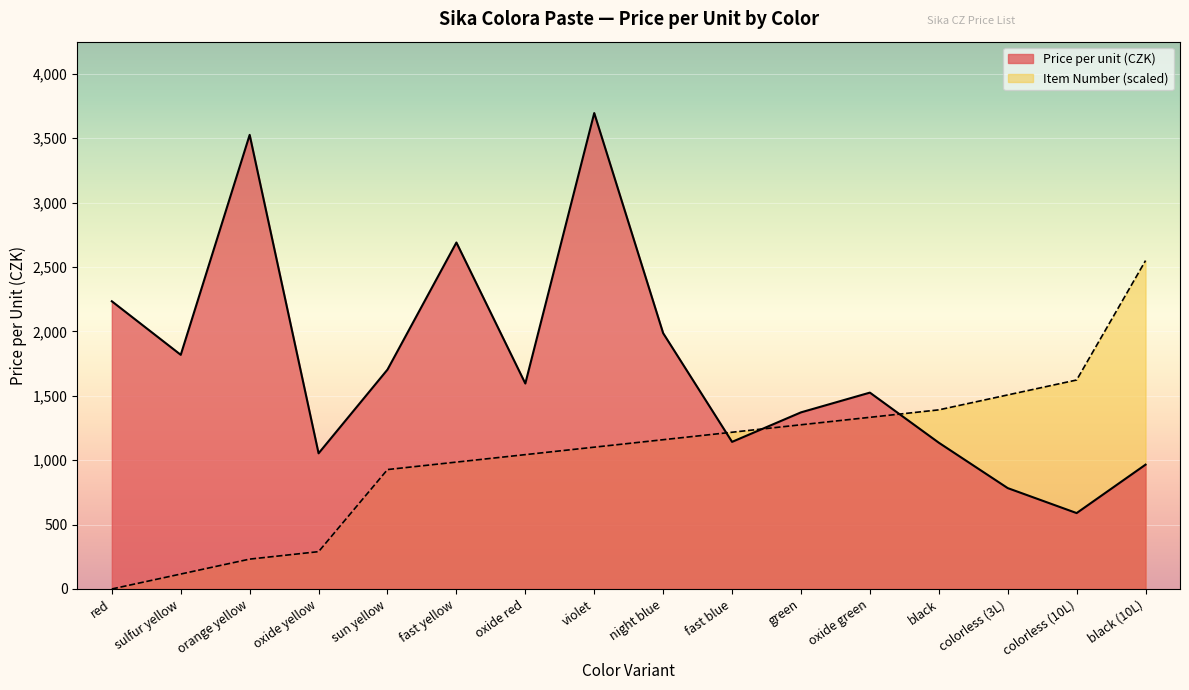

The Item Number series shows 0.0 at red. True or false?

True